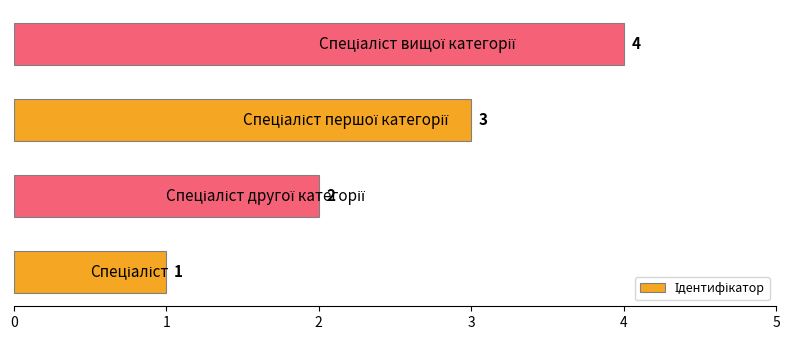

What is the minimum value shown in the chart?

1